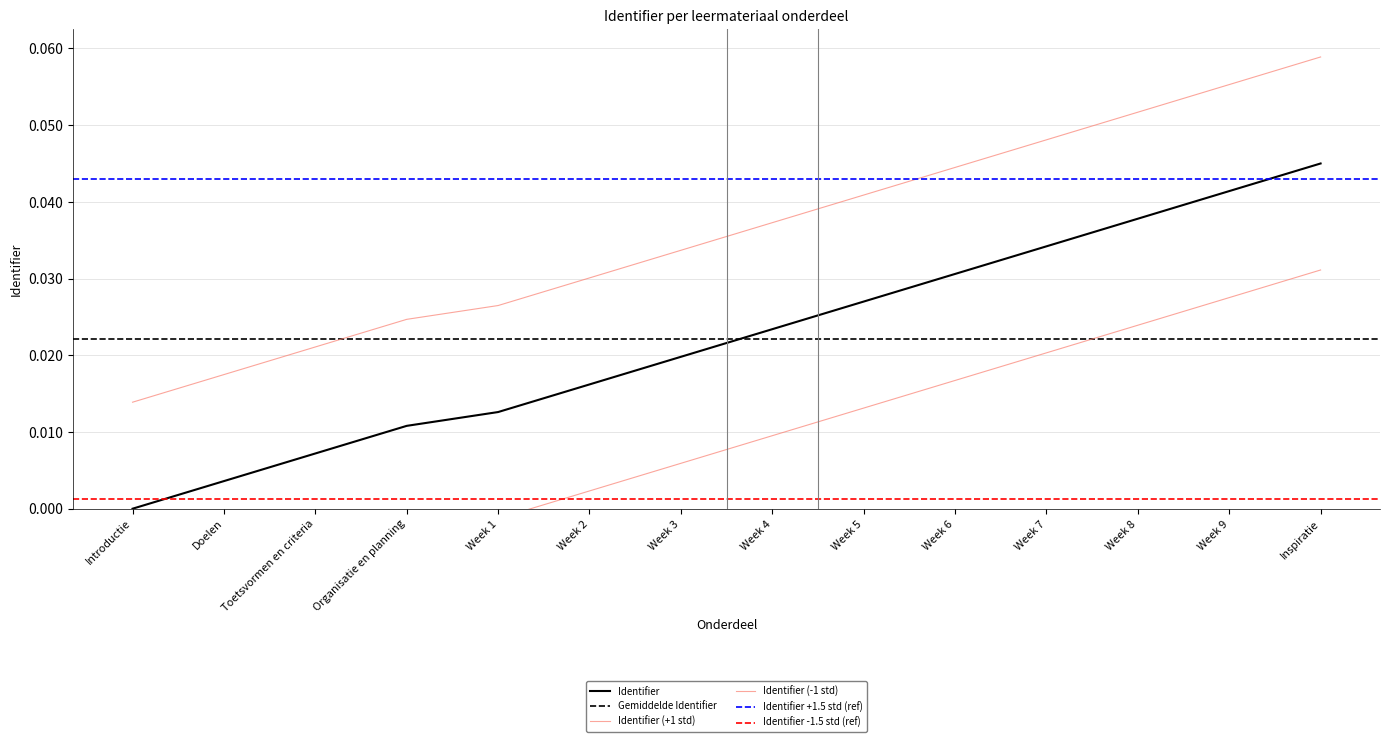

The value at Week 6 is 0.1. True or false?

False